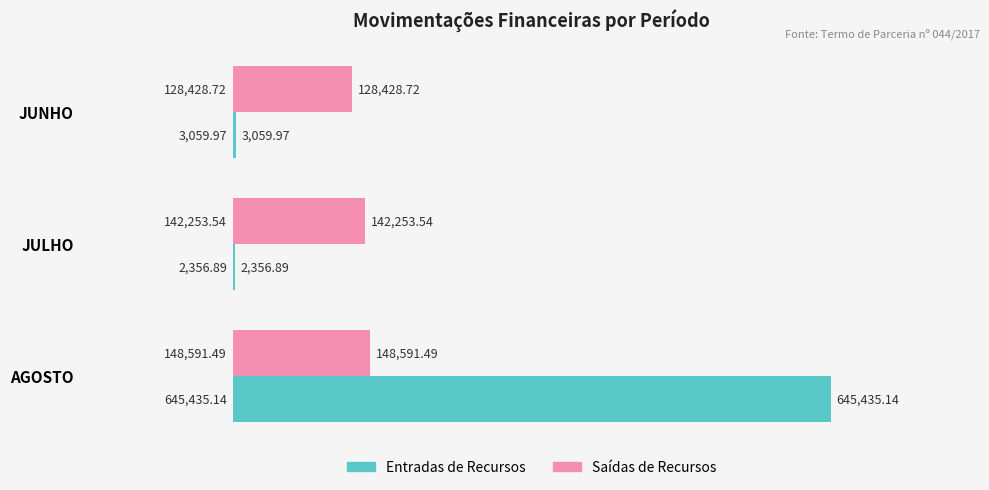

Which label corresponds to the largest value in the chart?

AGOSTO